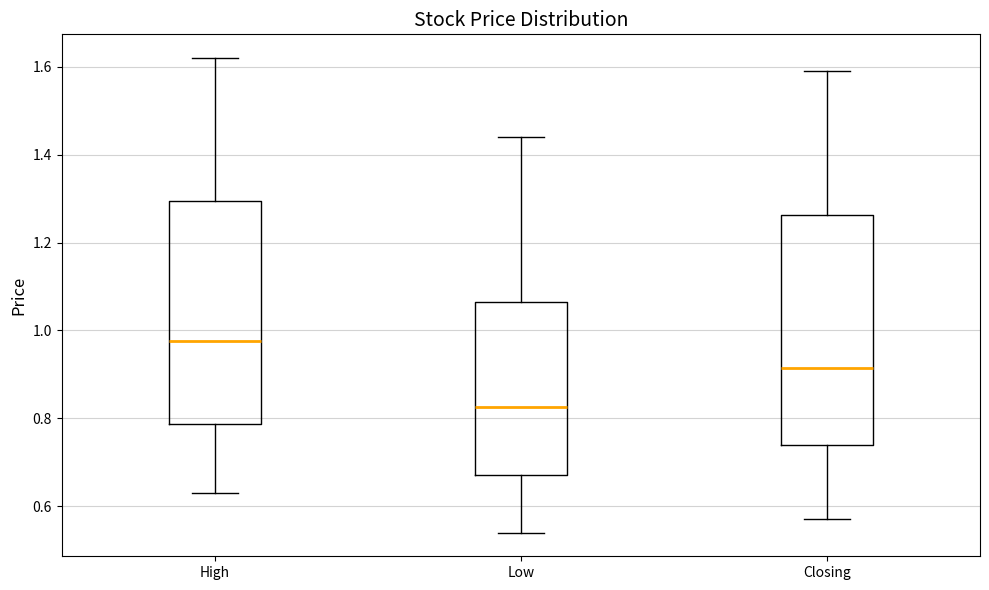

Reading left to right, read every box against the y-axis: the position of its median line, the range the box covers, and the ends of its whiskers. The values are not printed on the chart, so give them approximately, as read against the axis.

High: median 0.98, box 0.78 to 1.30, whiskers 0.64 to 1.62
Low: median 0.82, box 0.68 to 1.06, whiskers 0.54 to 1.44
Closing: median 0.92, box 0.74 to 1.26, whiskers 0.58 to 1.60